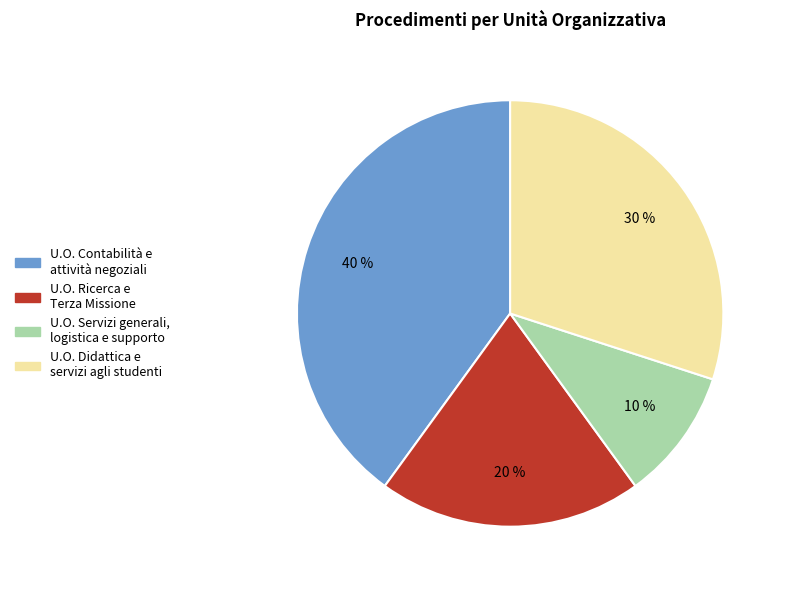

Does U.O. Didattica e servizi agli studenti account for over 50% of the chart?

No